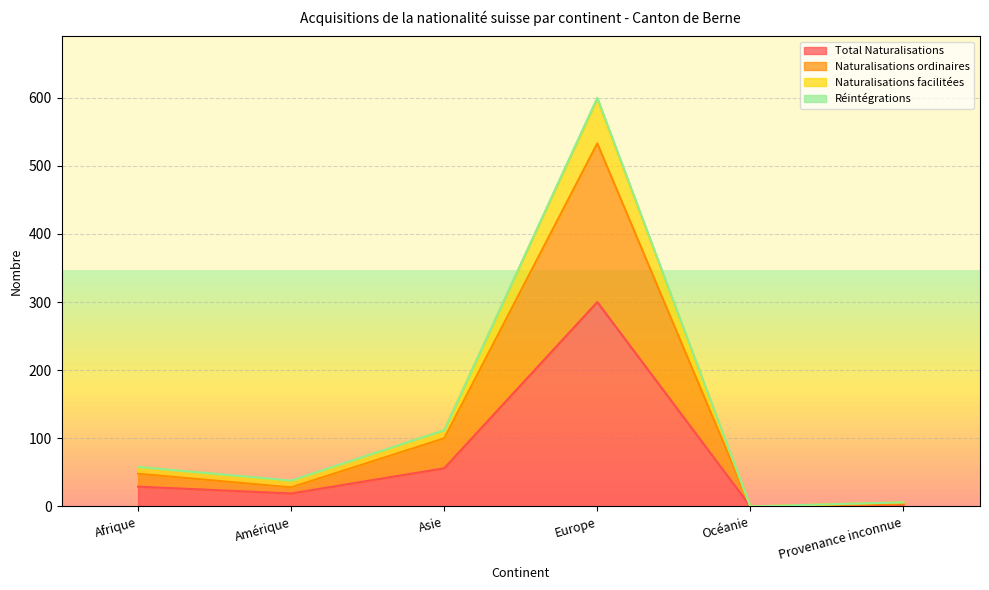

How many lines are shown in the chart?

4